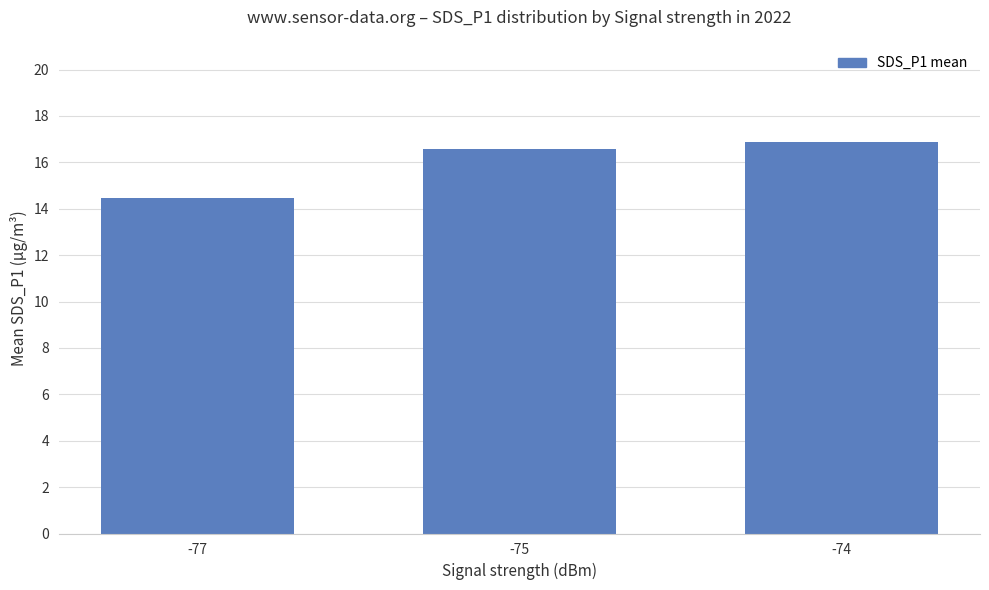

Is it true that the value at -75 is 6.5?

False